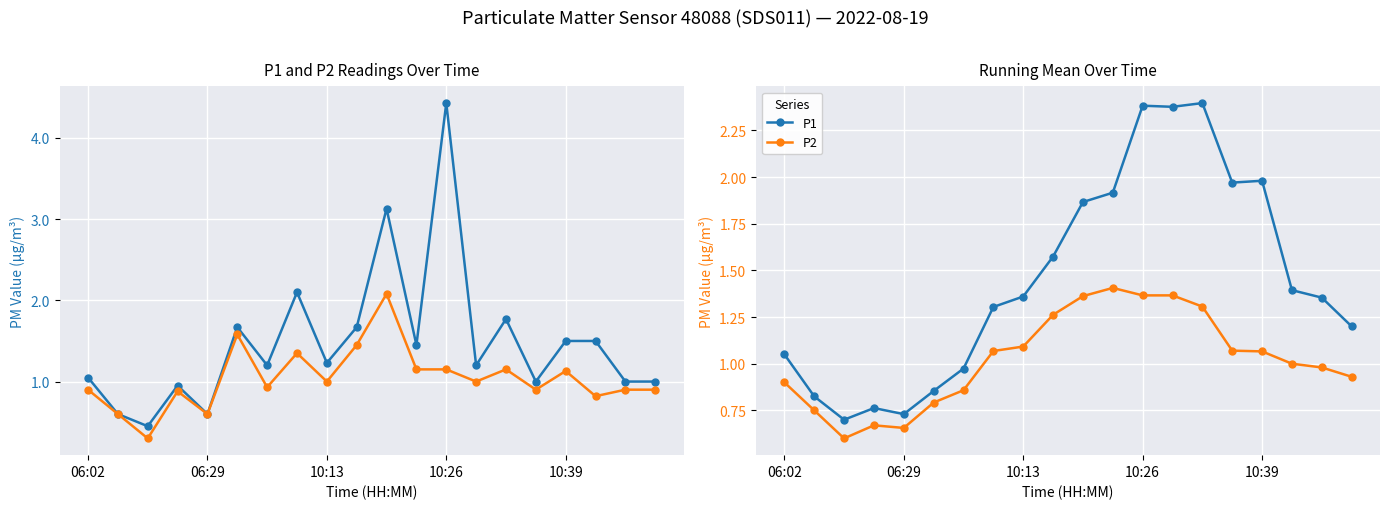

Reading right to left, transcribe all the data shown in this chart.

P1: 1.2	1.4	1.4	2.0	2.0	2.4	2.4	2.4	1.9	1.9	1.6	1.4	1.3	1.0	0.9	0.7	0.8	0.7	0.8	1.1
P2: 0.9	1.0	1.0	1.1	1.1	1.3	1.4	1.4	1.4	1.4	1.3	1.1	1.1	0.9	0.8	0.7	0.7	0.6	0.8	0.9